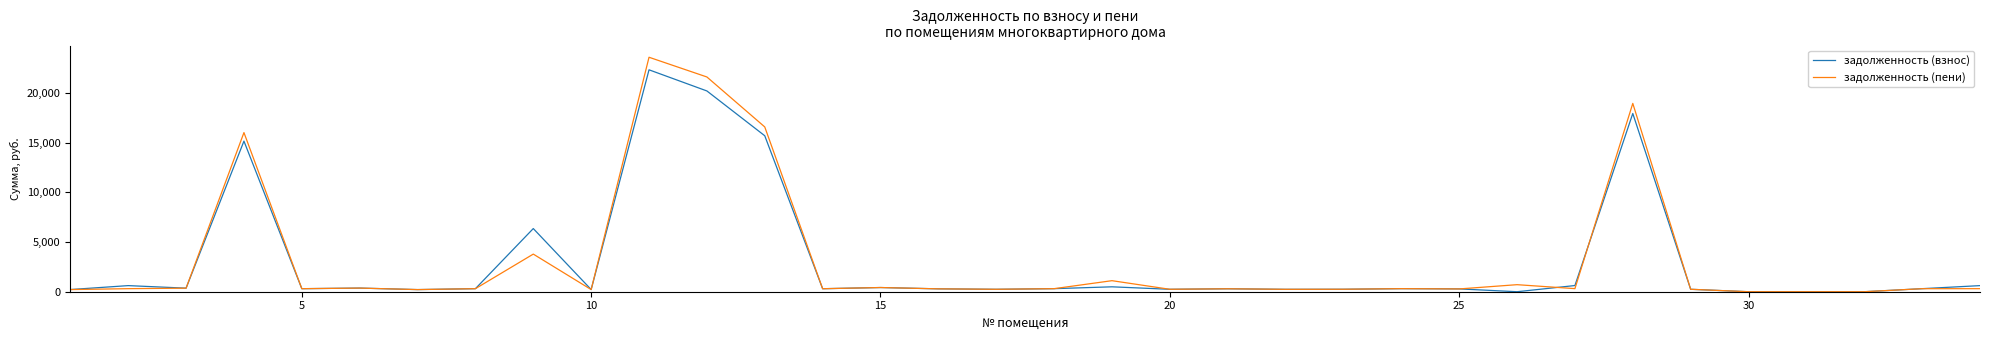

List the series in order of their peak value, lowest first.

задолженность (взнос), задолженность (пени)